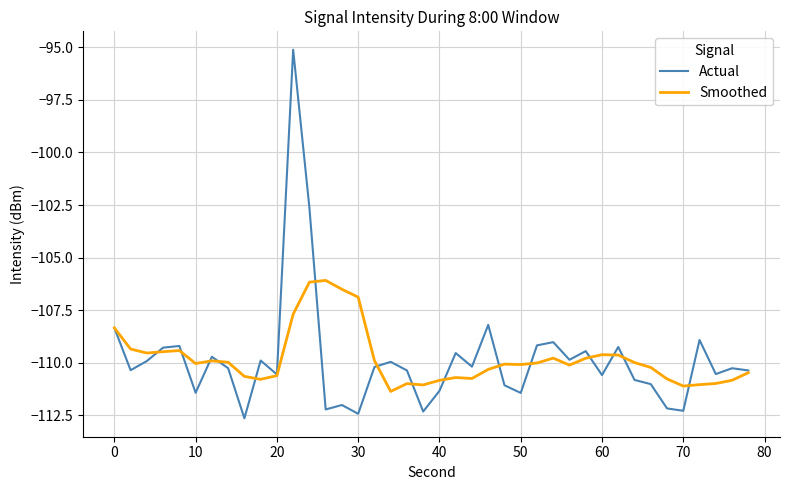

What is the highest value of the Actual series?

-95.1